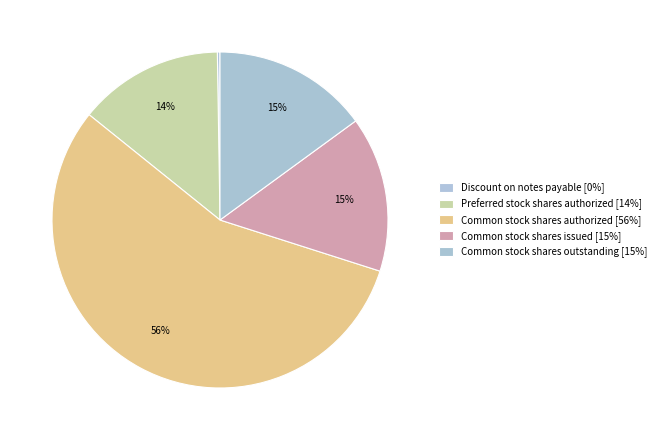

To the nearest percent, what percentage of the pie is Common stock shares issued?

15%